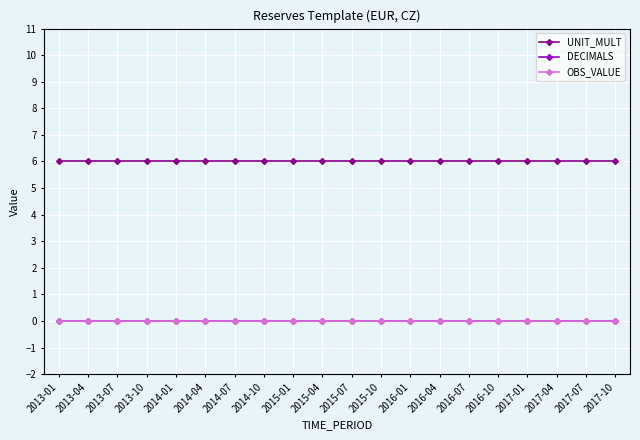

What is the highest value of the UNIT_MULT series?

6